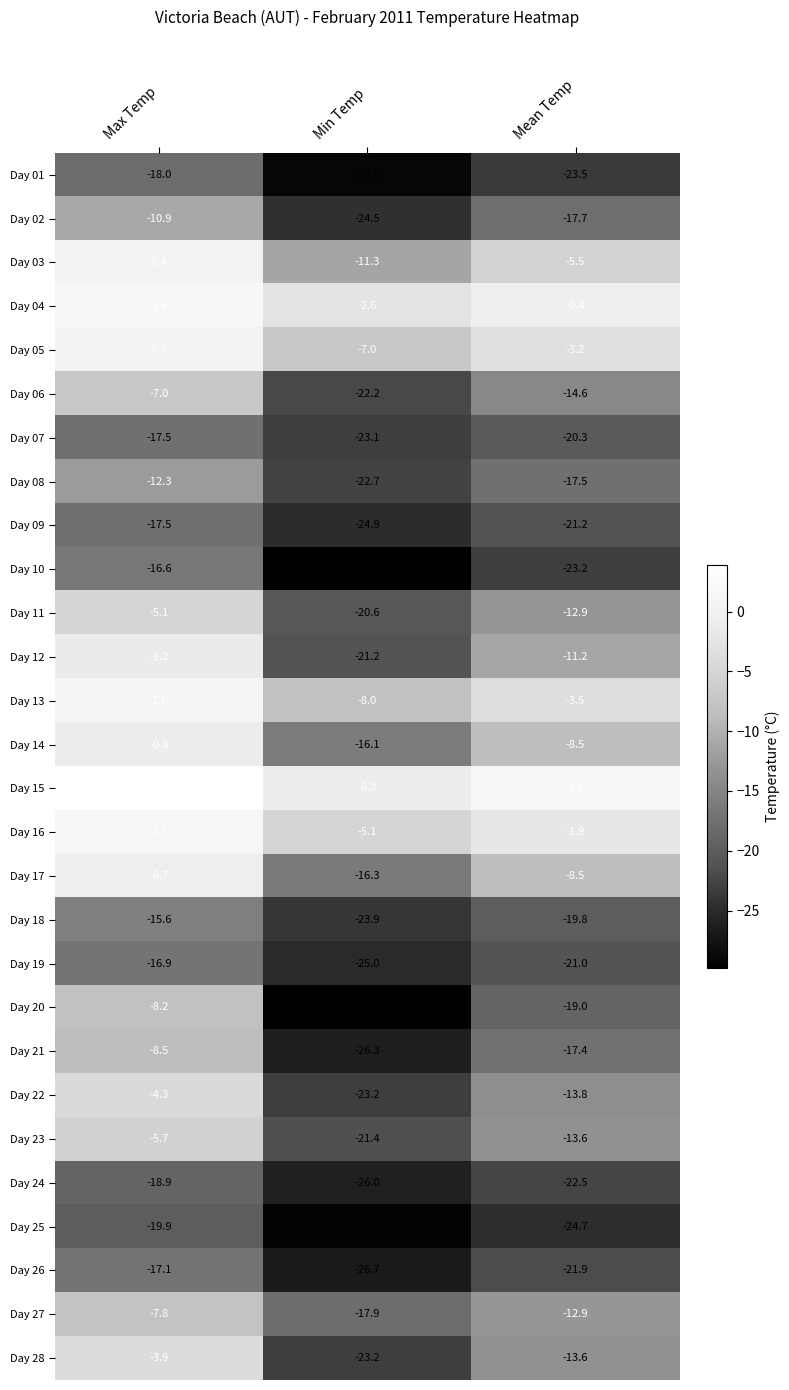

The value of Day 27 at Max Temp is -7.8. True or false?

True